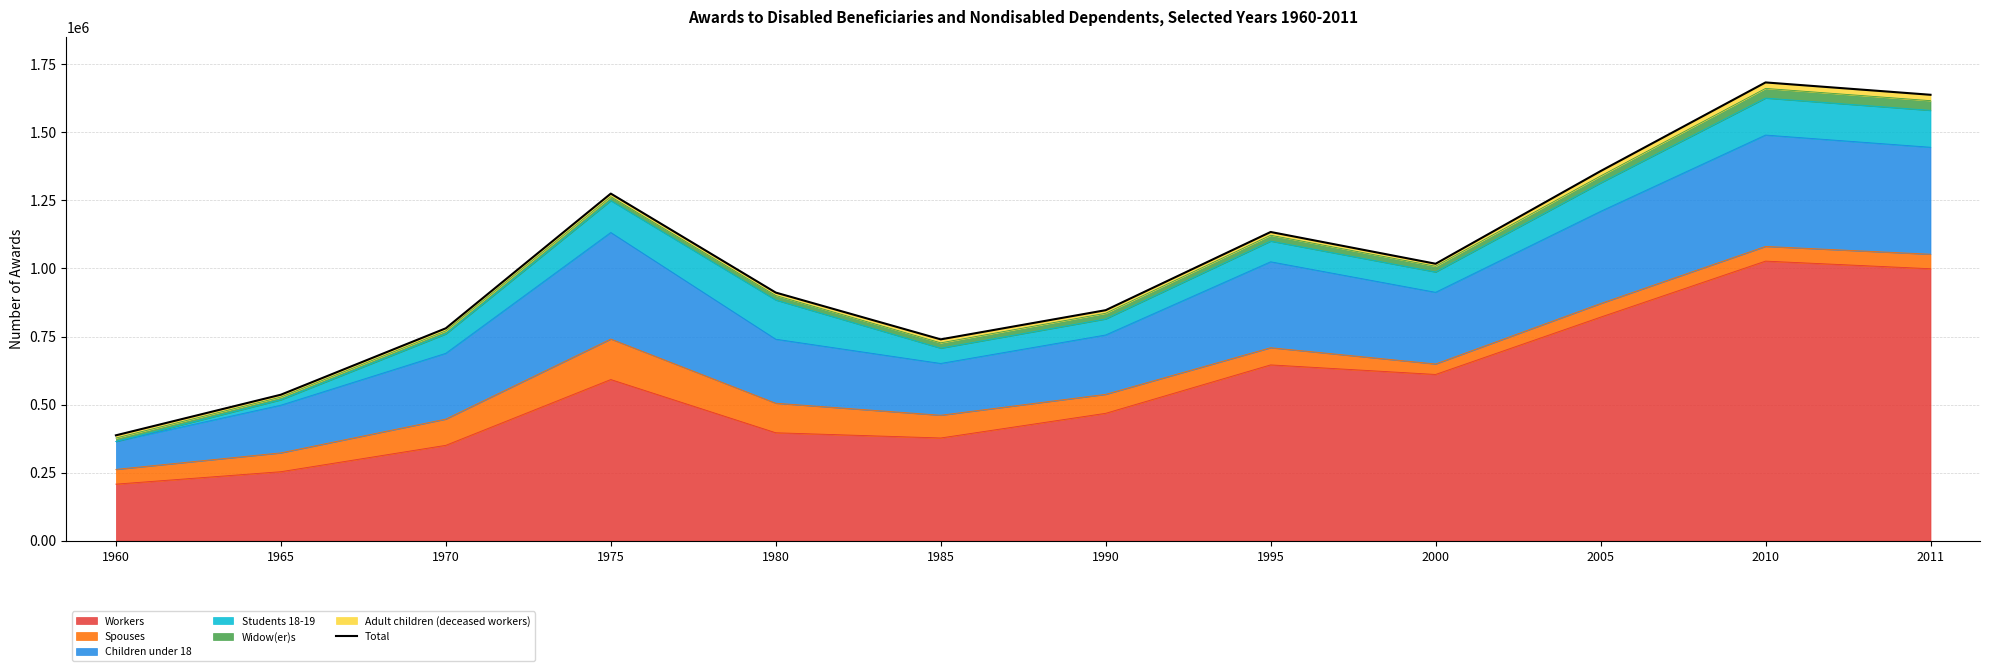

What is the change in value from 1970 to 2000?

+237067